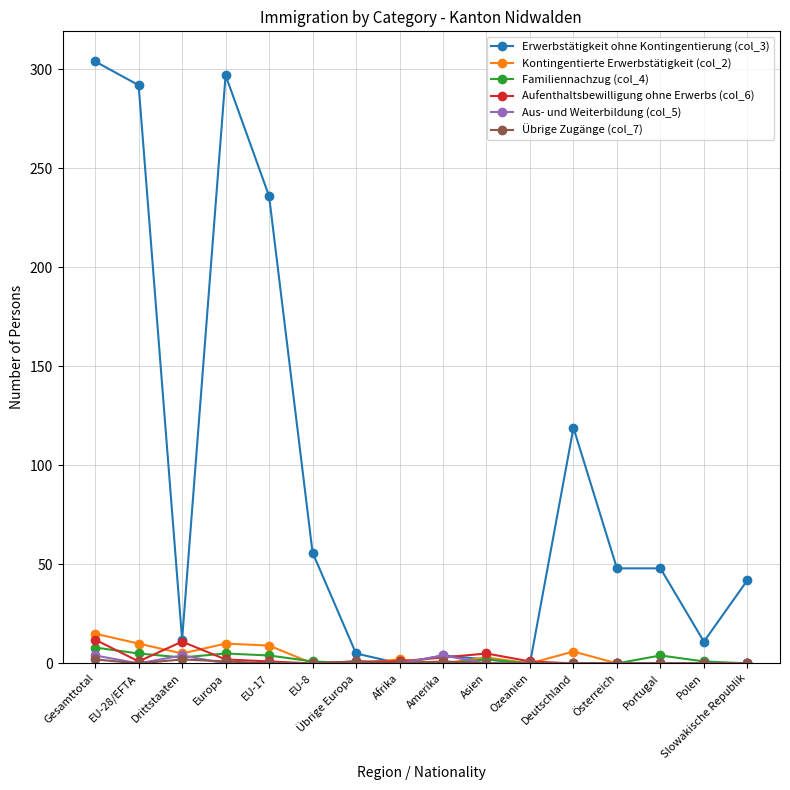

What is the label of the 2nd point from the right?

Polen